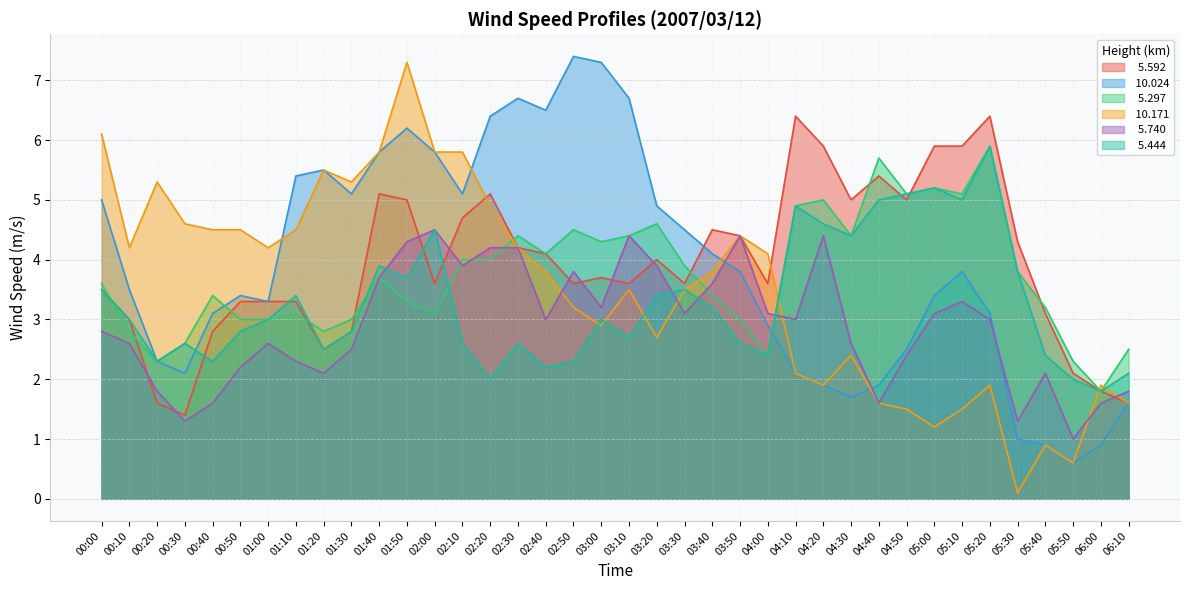

Which series changed the most between 02:00 and 03:40?

 10.171